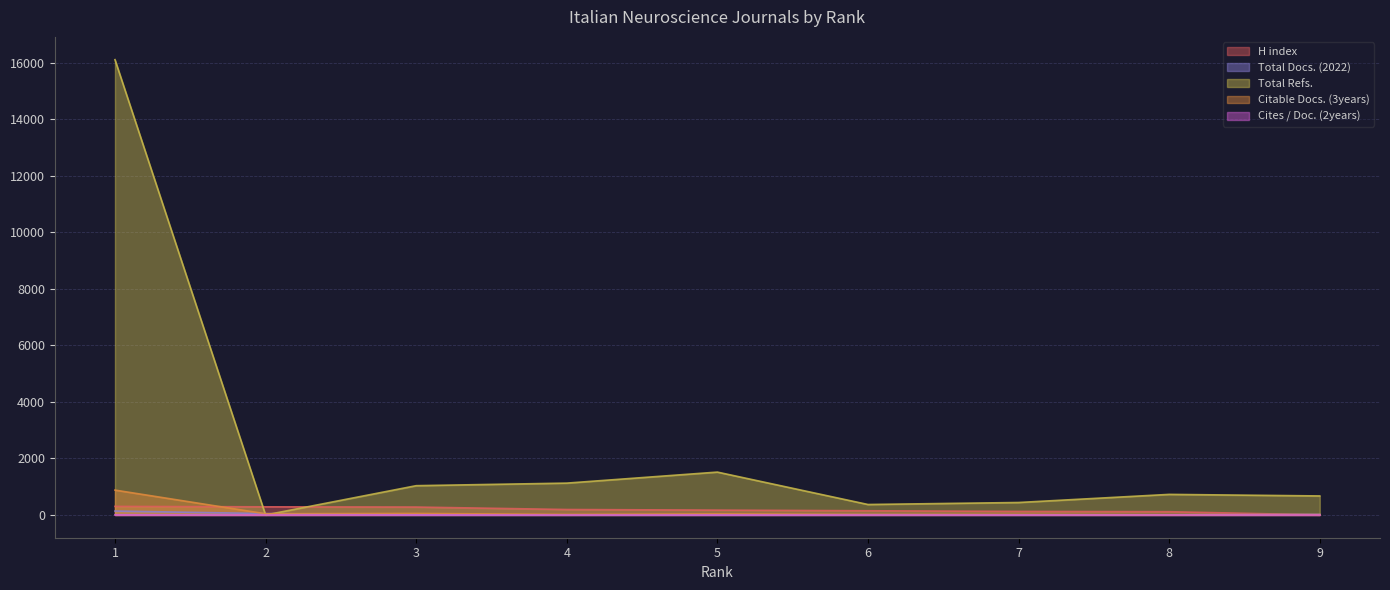

Between which two adjacent categories do Citable Docs. (3years) and H index first intersect?

1 and 2